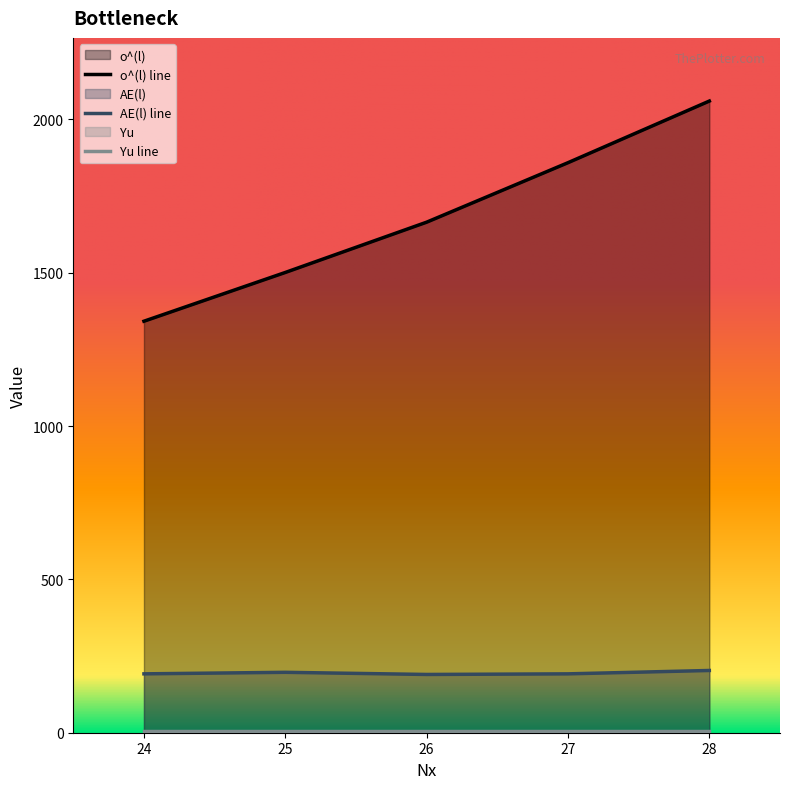

True or false: o^(l) has more than 0 points higher than both neighbors.

False